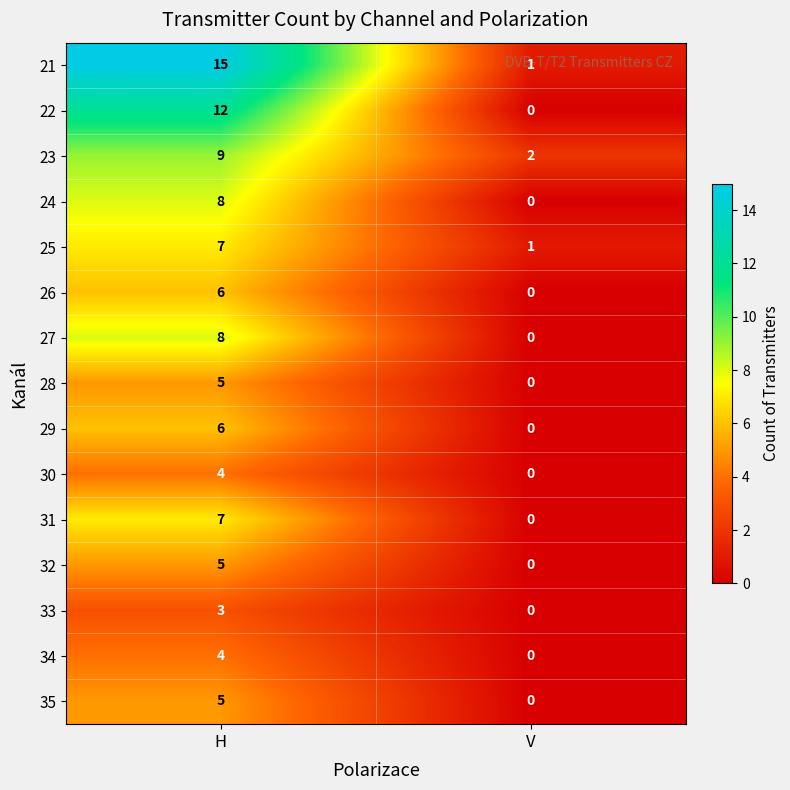

List the labels in order of 26 value, smallest first.

V, H